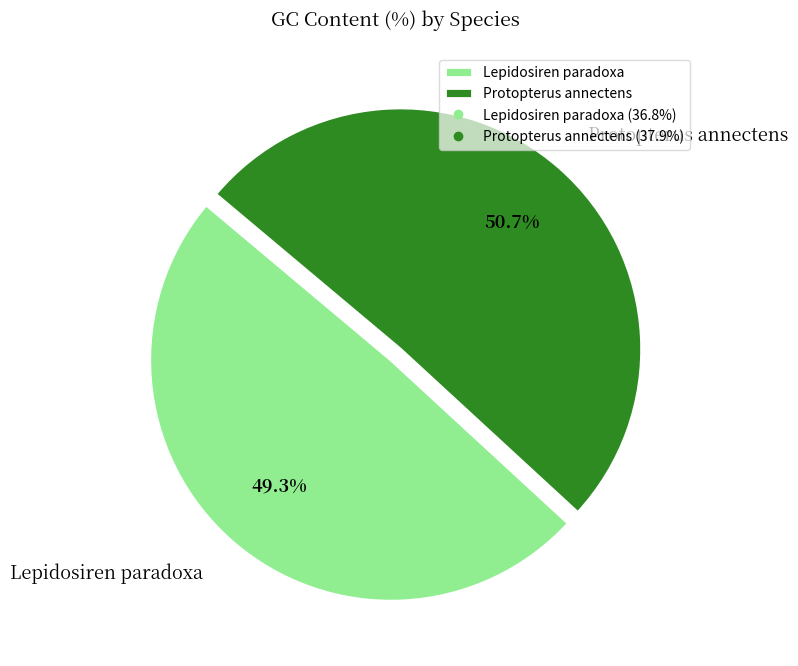

Count the number of slices in the pie.

2